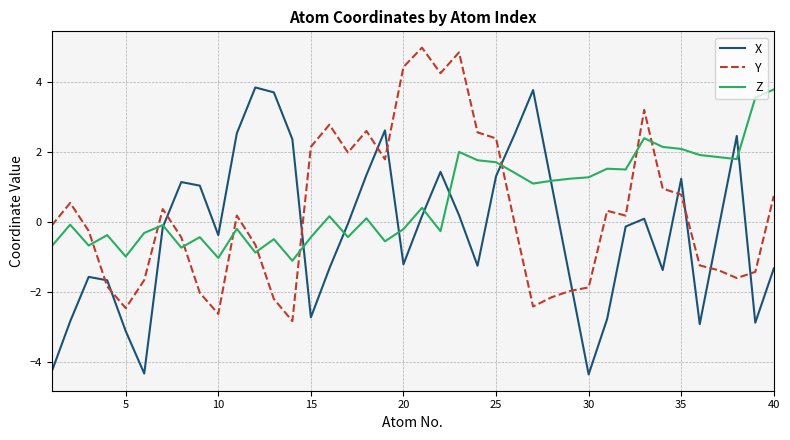

Rank the series by their average value, from highest to lowest.

Z, Y, X